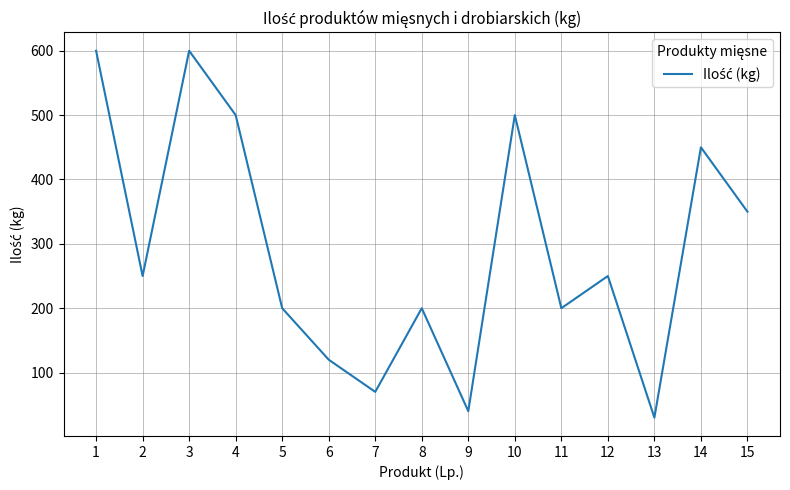

What is the difference between the values at 4 and 2?

250